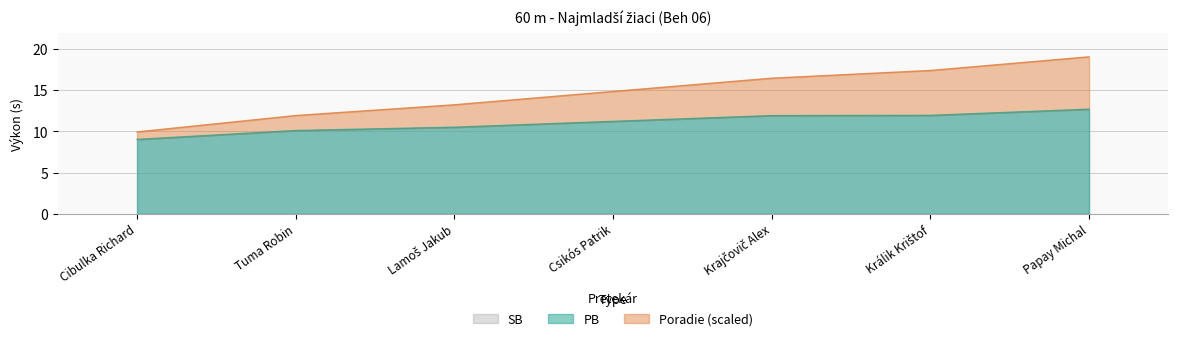

True or false: PB has more than 2 points higher than both neighbors.

False